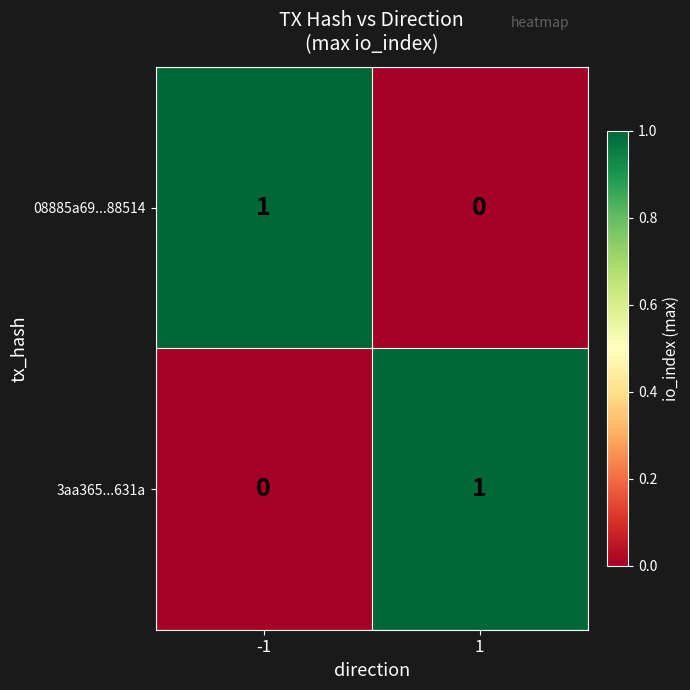

The 3aa365...631a series shows 0 at -1. True or false?

True